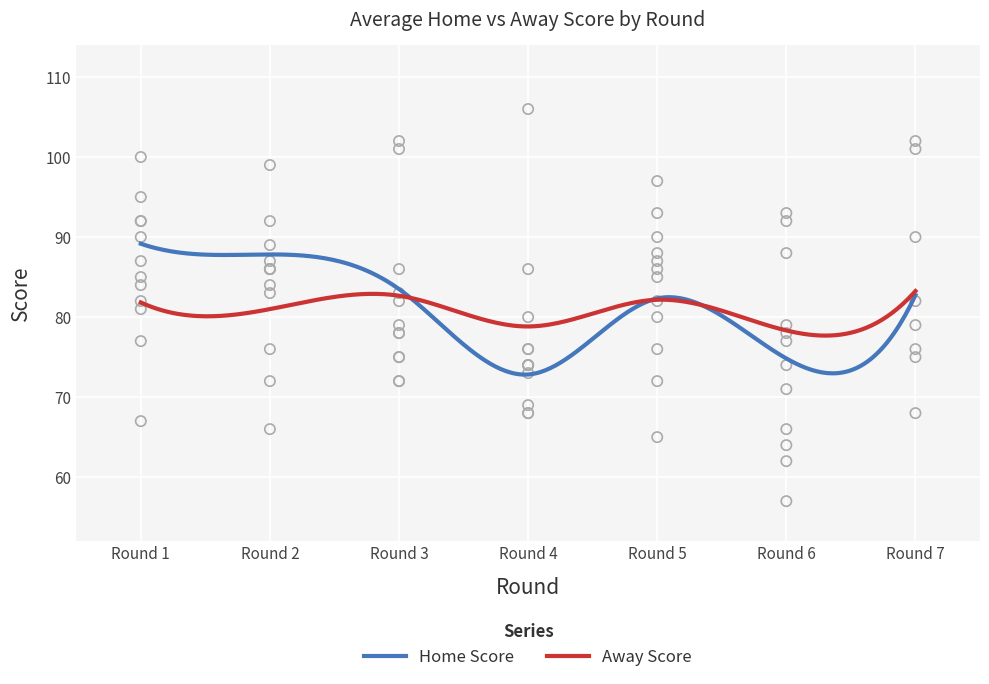

Which series contains the lowest Y value?

Home Score